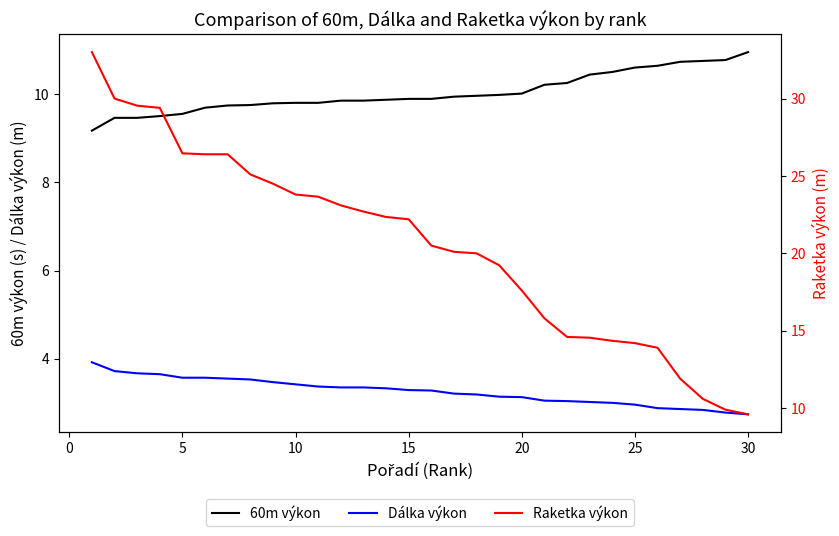

True or false: Dálka výkon and 60m výkon intersect in this chart.

False